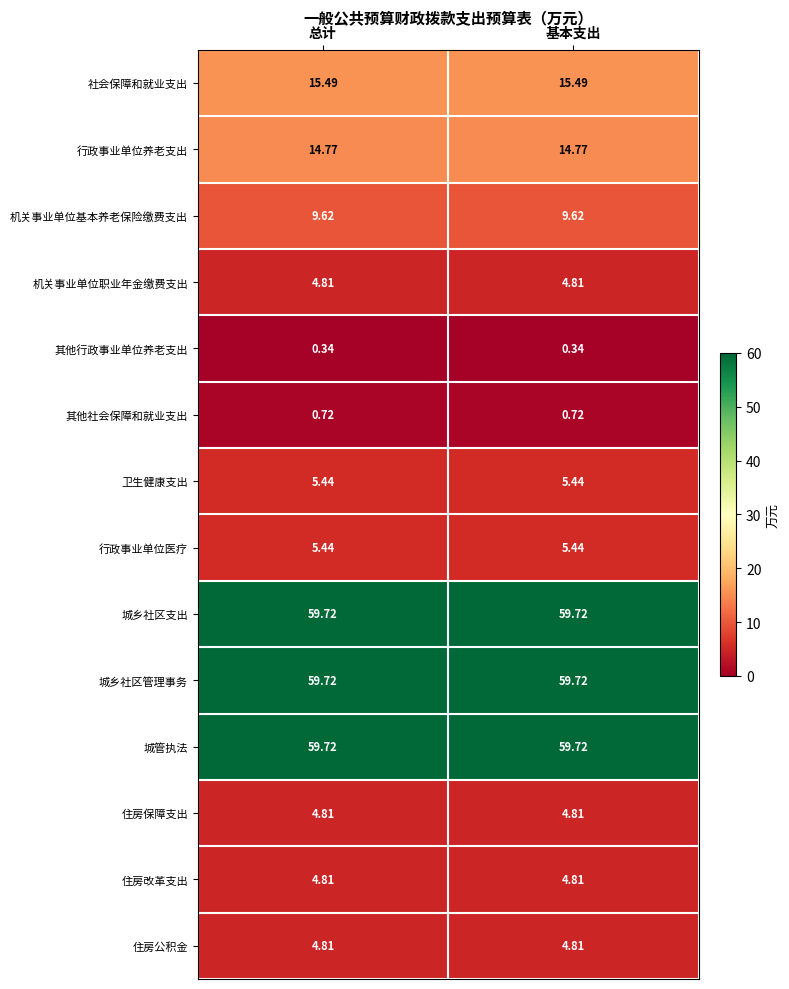

What is the spread (max minus min) of values at 总计?

59.4